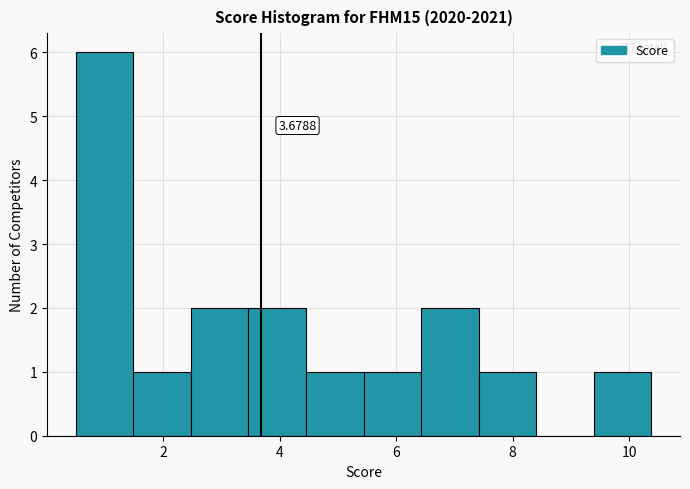

Over which range of the x-axis is the bar tallest?

0.6 to 1.4